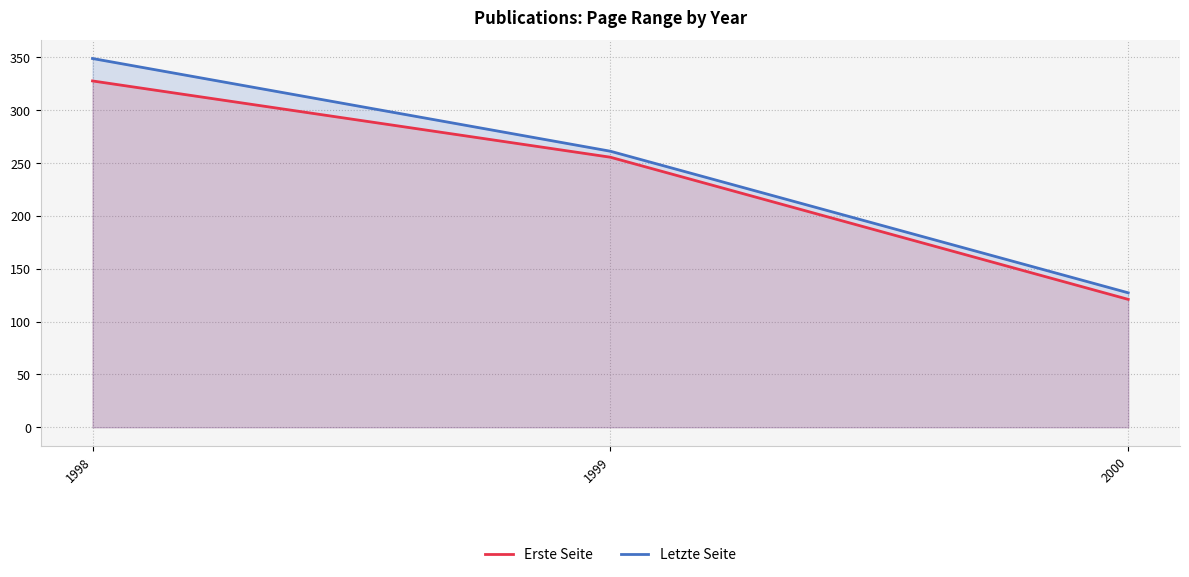

True or false: Letzte Seite has a value of 172.5 at 2000.

False